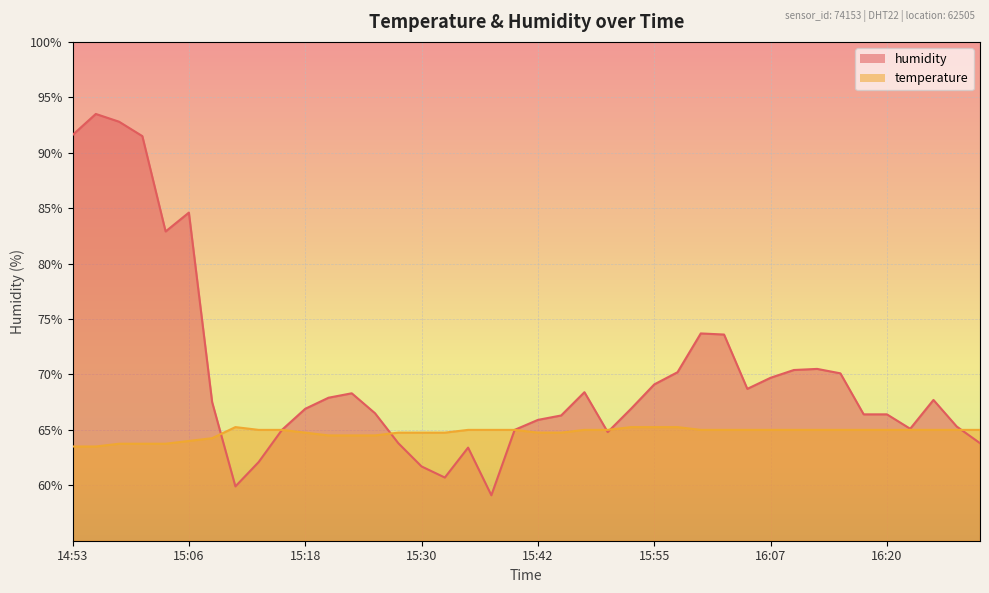

Between 15:08 and 15:30, which is larger?

15:30